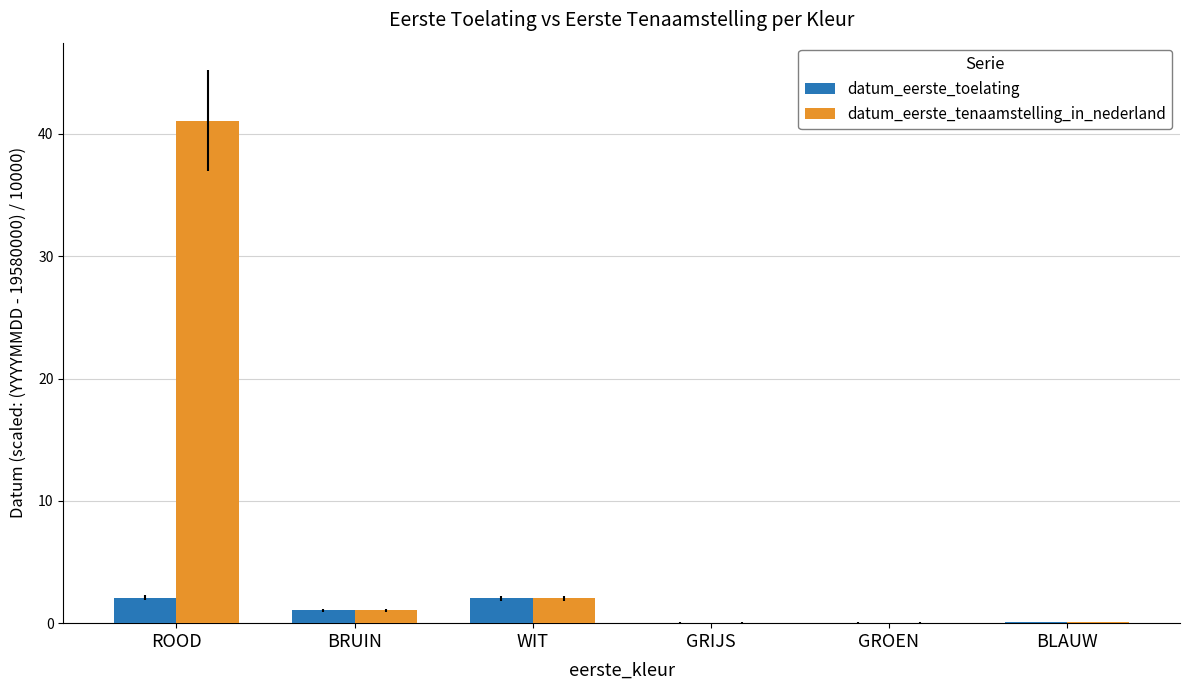

At which label is datum_eerste_tenaamstelling_in_nederland closest to 20?

WIT